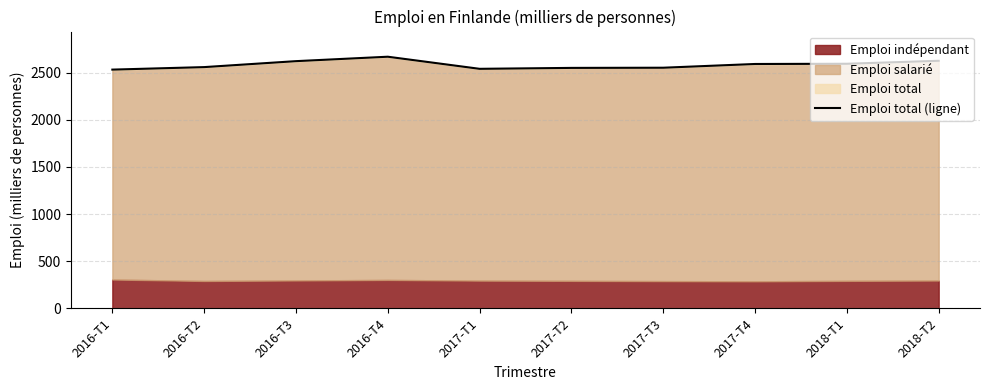

What is the label of the 6th point from the left?

2017-T2